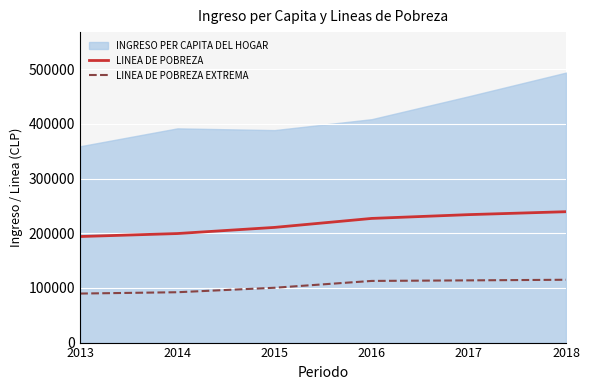

True or false: LINEA DE POBREZA and LINEA DE POBREZA EXTREMA intersect in this chart.

False